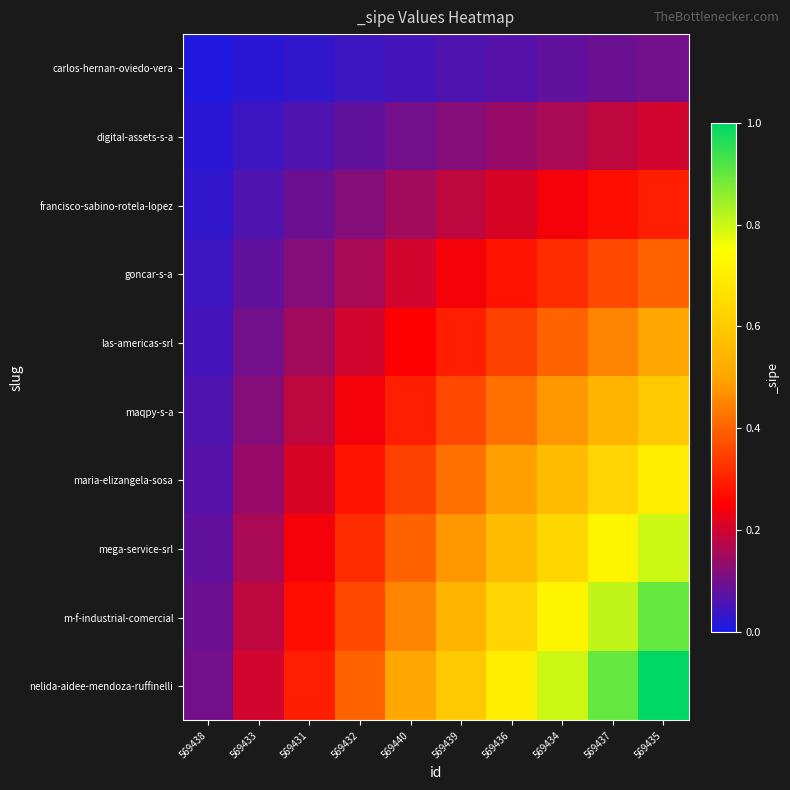

At how many categories does at least one series exceed 0?

10